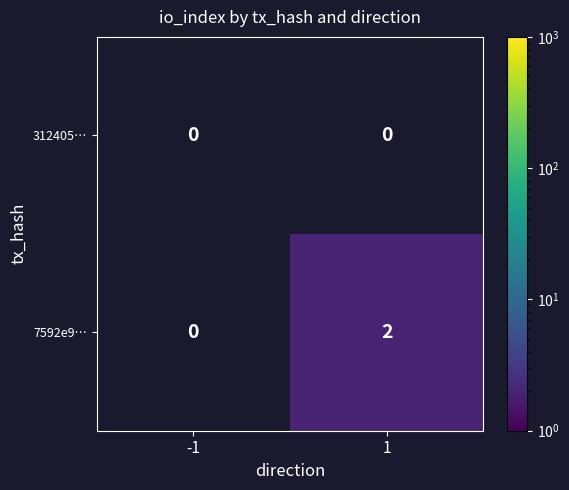

How many distinct data groups are displayed?

2